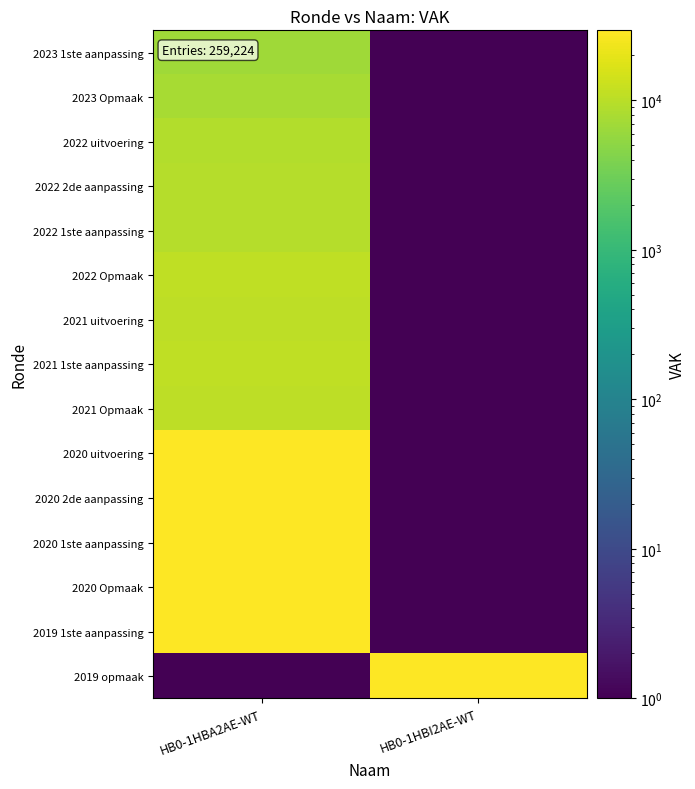

Reading left to right, list all the values displayed in this chart.

2023 1ste aanpassing: HB0-1HBA2AE-WT=6702	HB0-1HBI2AE-WT=1
2023 Opmaak: HB0-1HBA2AE-WT=7518	HB0-1HBI2AE-WT=1
2022 uitvoering: HB0-1HBA2AE-WT=8963	HB0-1HBI2AE-WT=1
2022 2de aanpassing: HB0-1HBA2AE-WT=9374	HB0-1HBI2AE-WT=1
2022 1ste aanpassing: HB0-1HBA2AE-WT=9374	HB0-1HBI2AE-WT=1
2022 Opmaak: HB0-1HBA2AE-WT=11176	HB0-1HBI2AE-WT=1
2021 uitvoering: HB0-1HBA2AE-WT=10621	HB0-1HBI2AE-WT=1
2021 1ste aanpassing: HB0-1HBA2AE-WT=11080	HB0-1HBI2AE-WT=1
2021 Opmaak: HB0-1HBA2AE-WT=10662	HB0-1HBI2AE-WT=1
2020 uitvoering: HB0-1HBA2AE-WT=29417	HB0-1HBI2AE-WT=1
2020 2de aanpassing: HB0-1HBA2AE-WT=28823	HB0-1HBI2AE-WT=1
2020 1ste aanpassing: HB0-1HBA2AE-WT=28823	HB0-1HBI2AE-WT=1
2020 Opmaak: HB0-1HBA2AE-WT=28812	HB0-1HBI2AE-WT=1
2019 1ste aanpassing: HB0-1HBA2AE-WT=29105	HB0-1HBI2AE-WT=1
2019 opmaak: HB0-1HBA2AE-WT=1	HB0-1HBI2AE-WT=28774